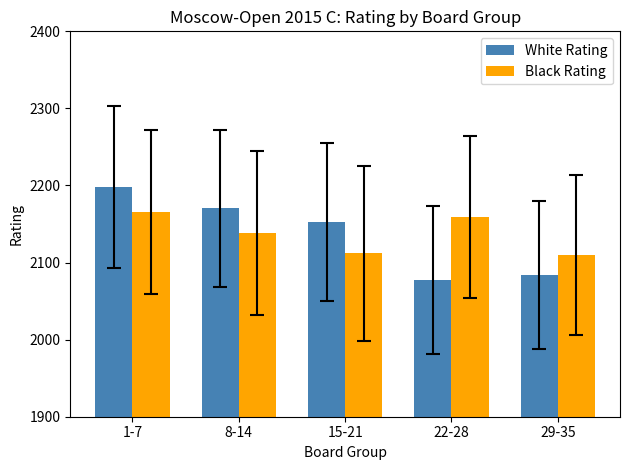

At 8-14, list the series in order from smallest to largest.

Black Rating, White Rating